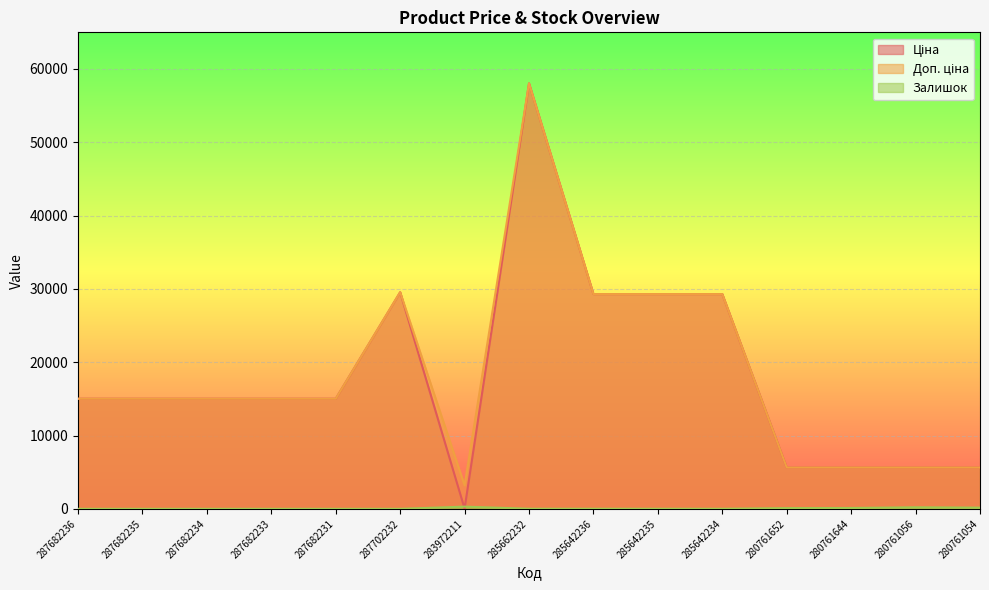

How many lines are shown in the chart?

3